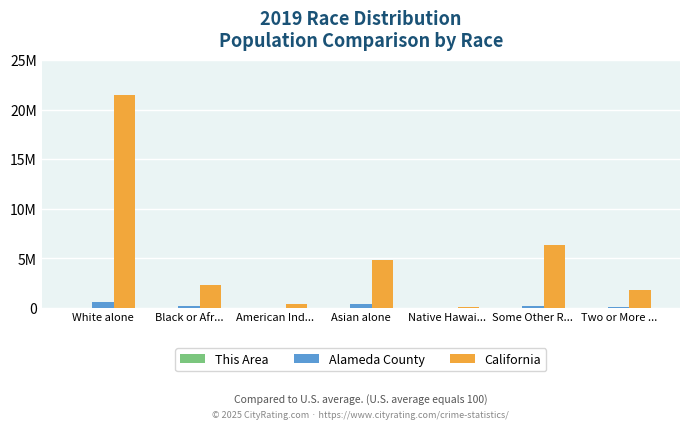

What is the label of the 4th bar from the left?

Asian alone